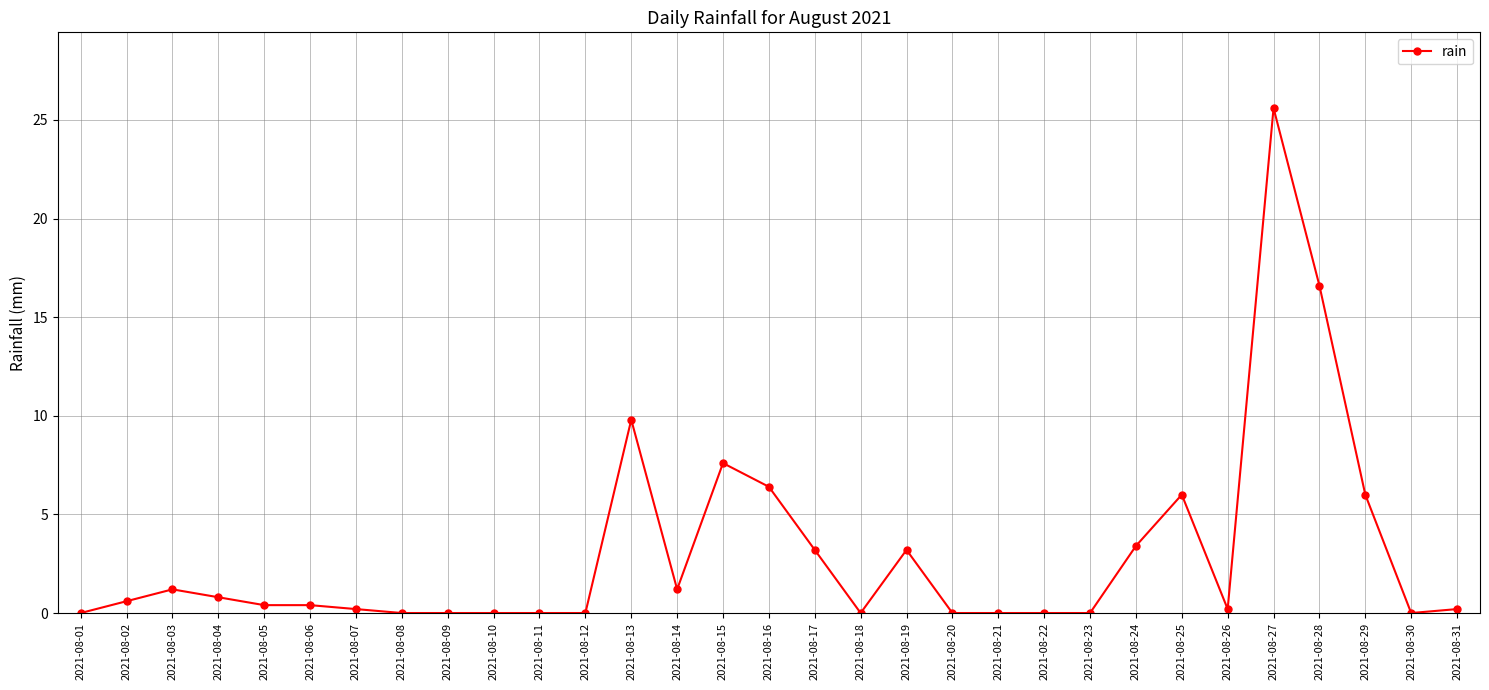

At which category does the chart reach its peak across all series?

2021-08-27